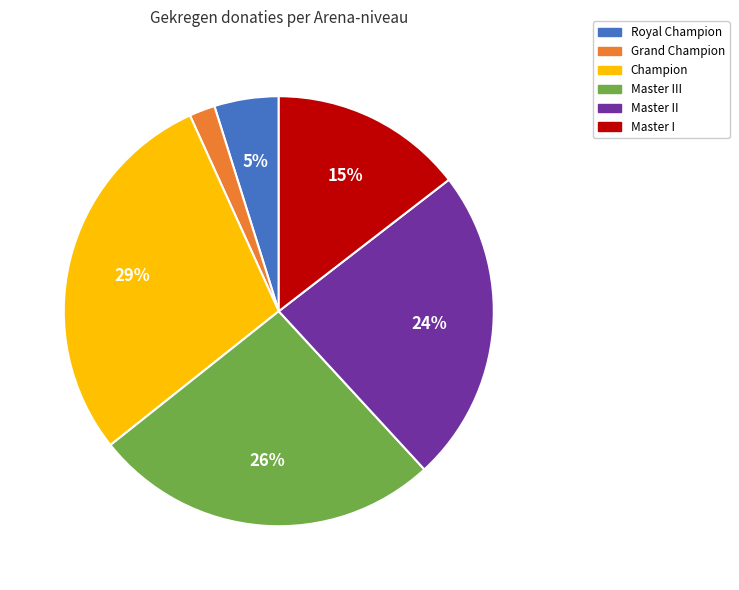

Does any single category account for the majority?

No